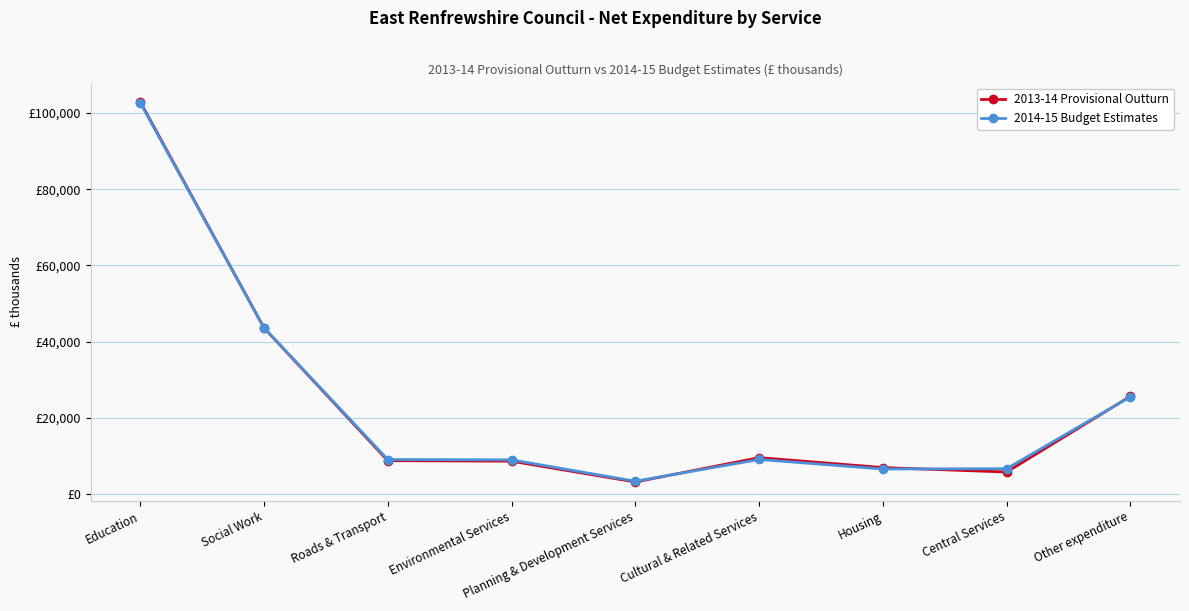

Is this an area chart (filled region under the line)?

No